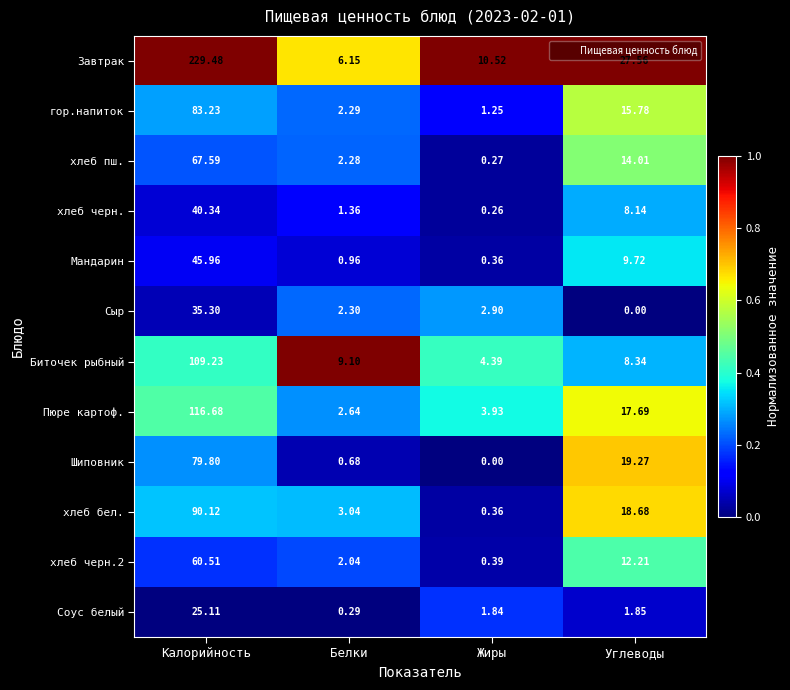

List the labels in order of хлеб черн.2 value, largest first.

Калорийность, Углеводы, Белки, Жиры